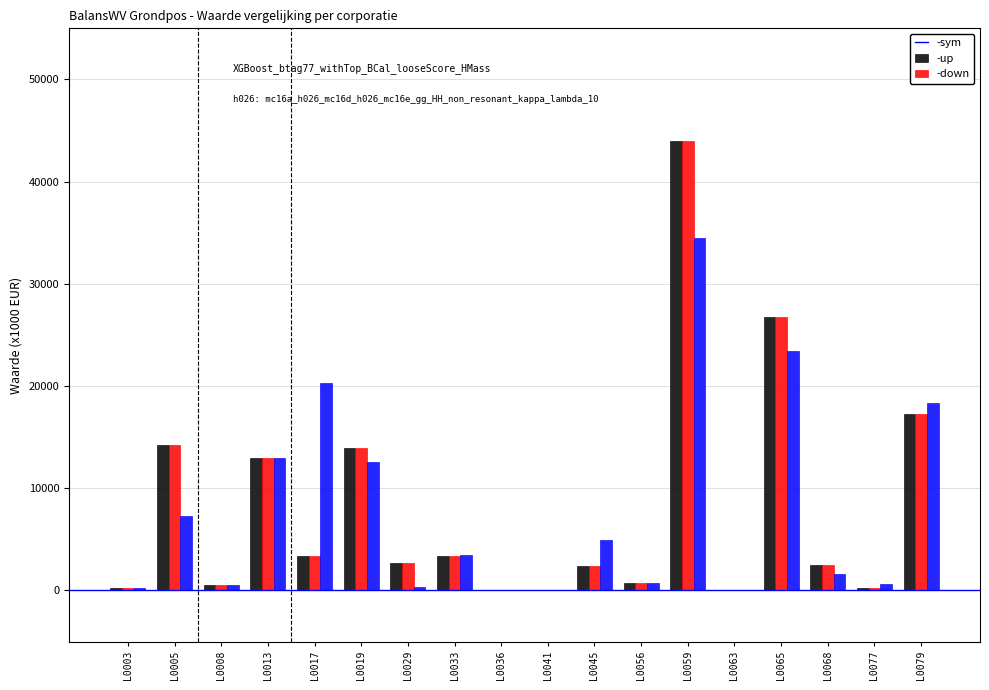

Which category has the highest value across all series?

L0059